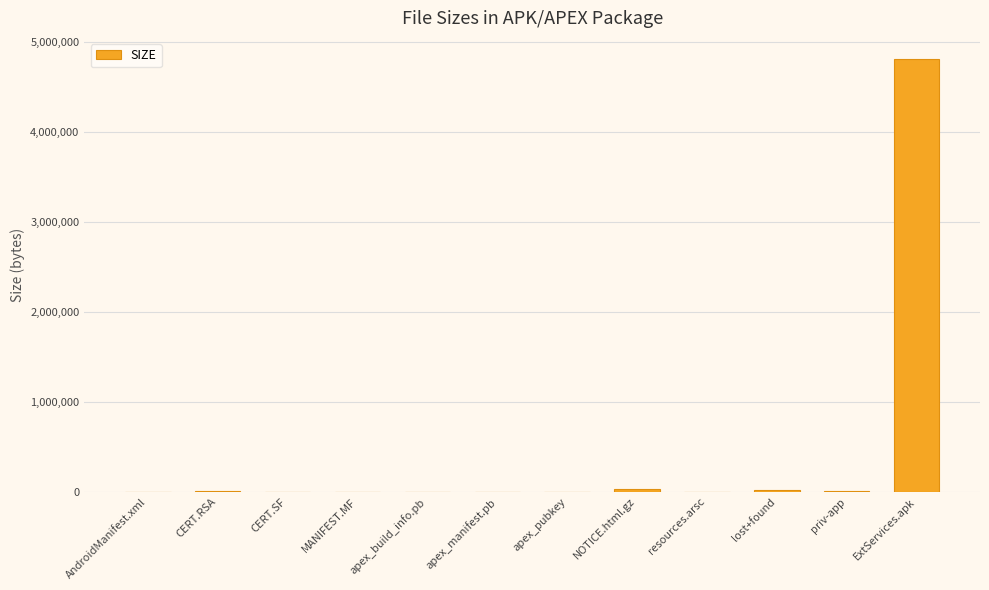

What is the greatest value displayed?

4805705